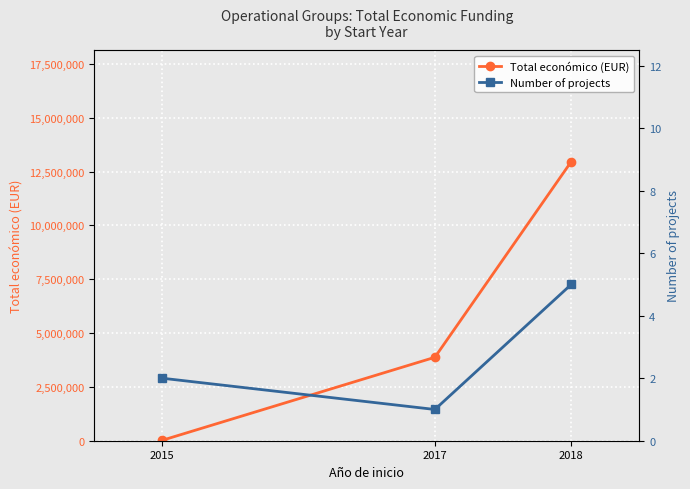

The Total económico (EUR) series shows 4780933 at 2018. True or false?

False